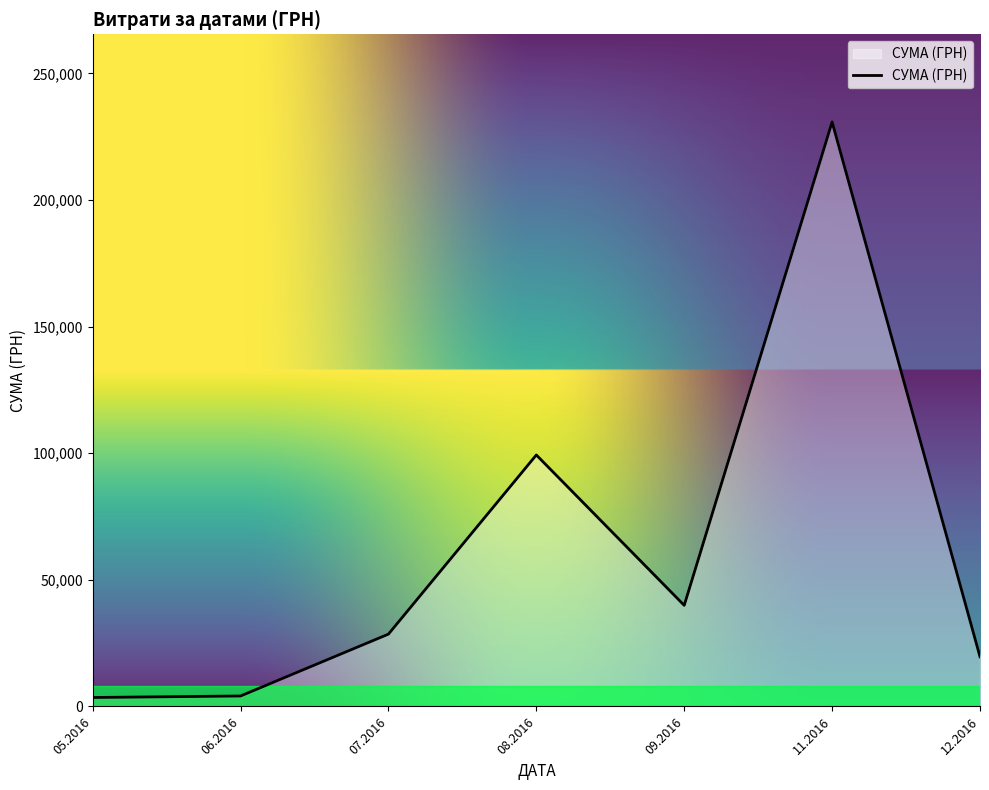

What is the difference between the maximum and second lowest values?

226711.0